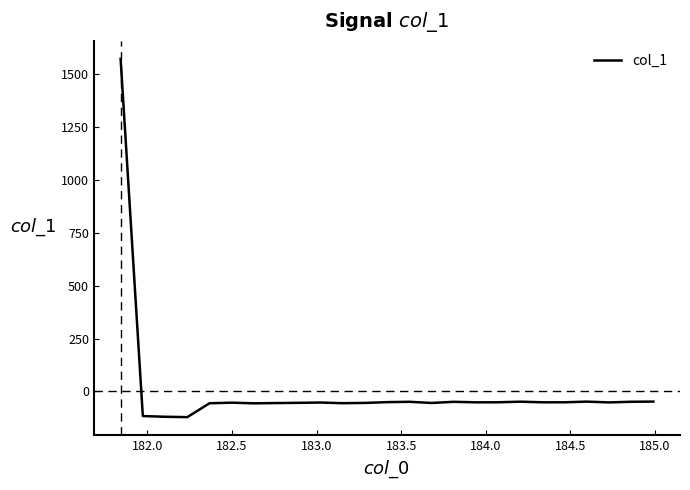

What is the greatest value displayed?

1572.8